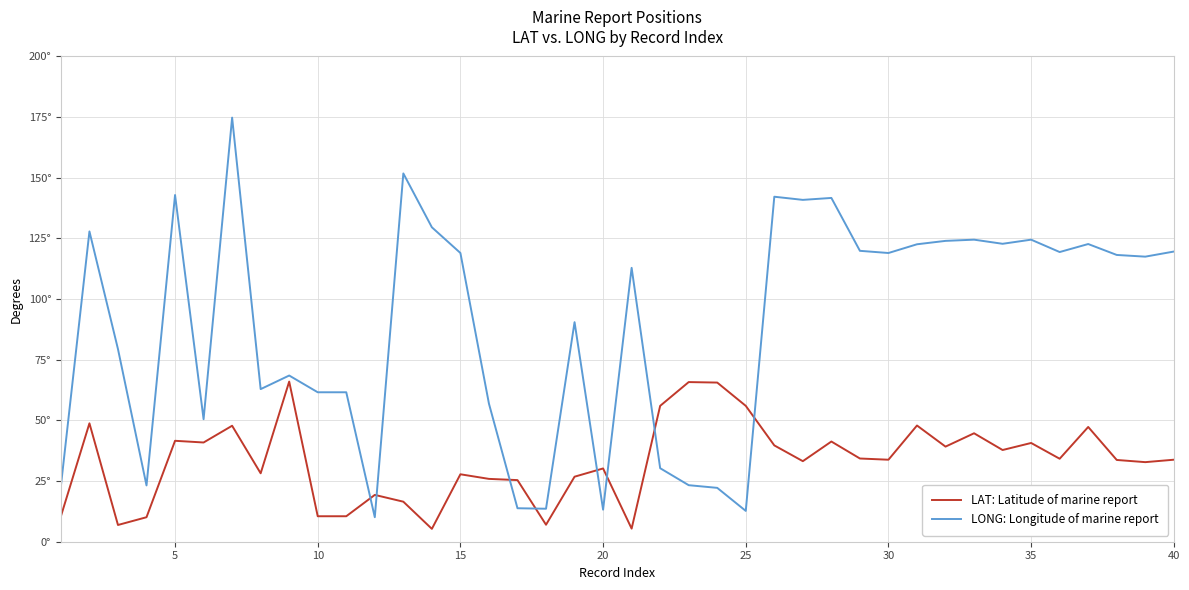

What are all the series names shown in the legend?

LAT: Latitude of marine report, LONG: Longitude of marine report